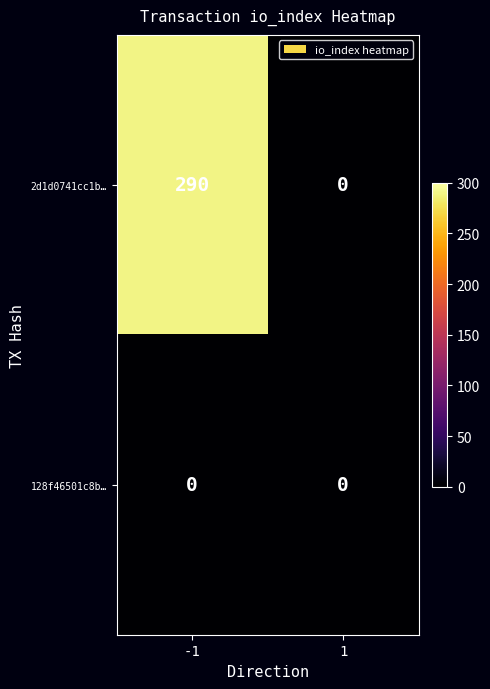

At how many categories does at least one series exceed 153?

1